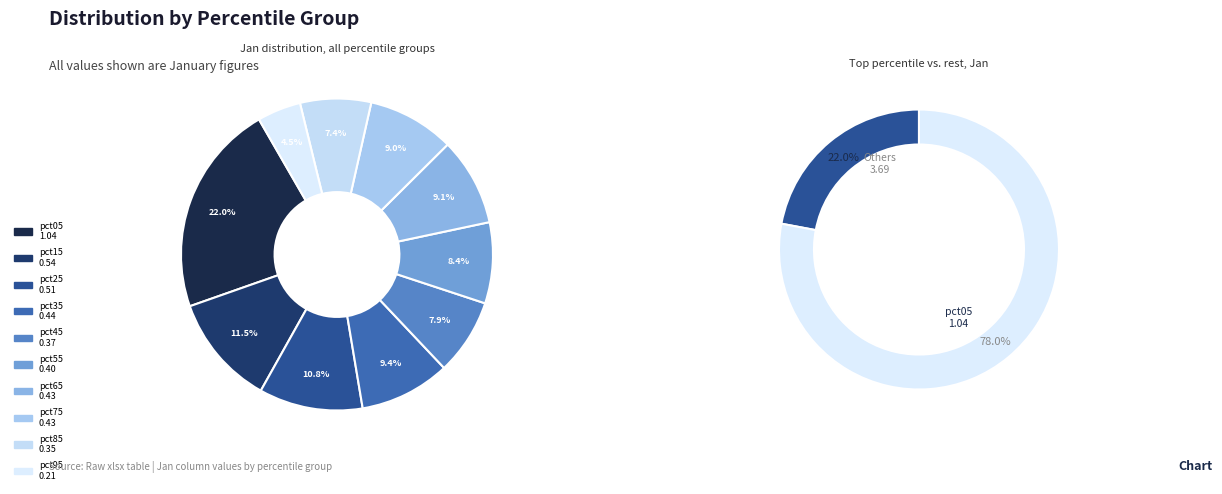

How many segments does this pie chart have?

10